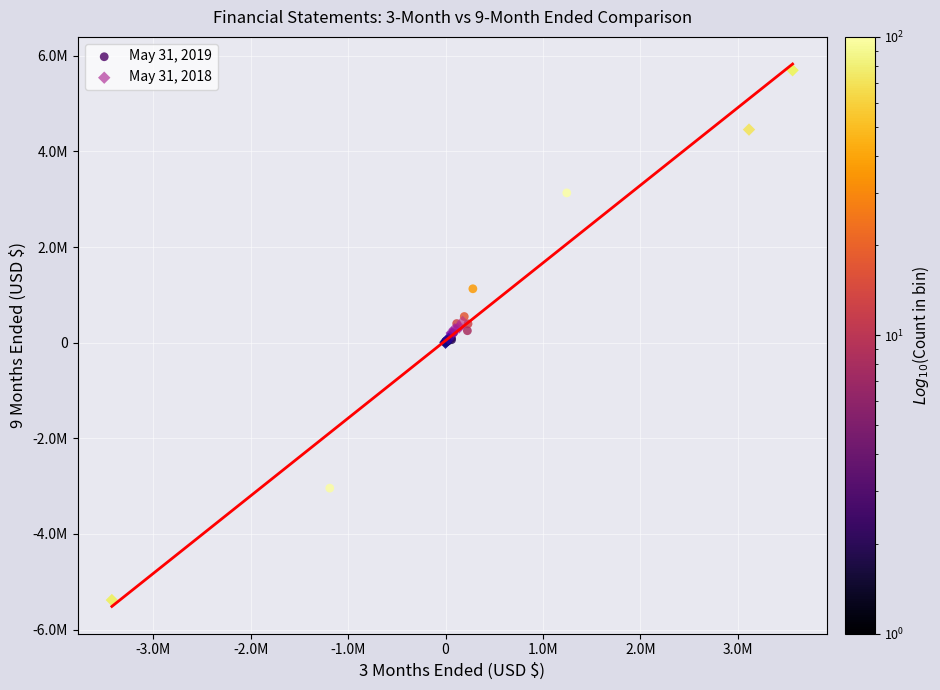

What are all the series names shown in the legend?

May 31, 2019, May 31, 2018